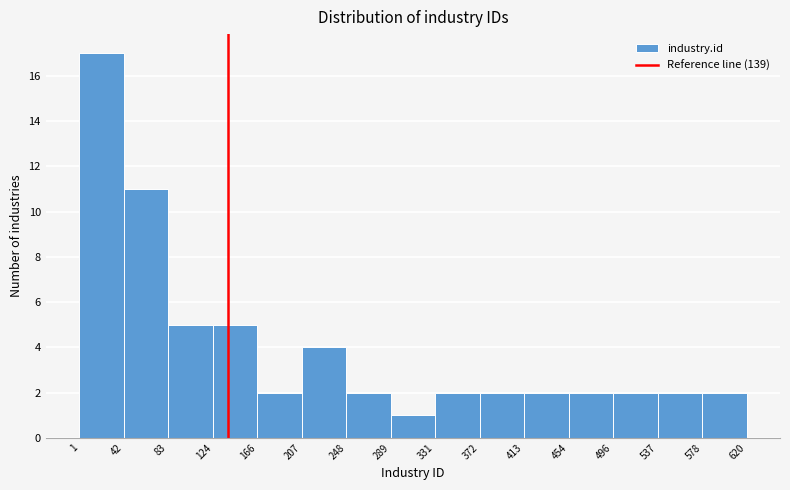

Reading left to right, list every bar in this chart as the range it spans on the x-axis followed by its height. The values are not printed on the chart, so give them approximately, as read against the axis.

1 to 42: 17
42 to 83: 11
83 to 124: 5
124 to 166: 5
166 to 207: 2
207 to 248: 4
248 to 289: 2
289 to 331: 1
331 to 372: 2
372 to 413: 2
413 to 454: 2
454 to 496: 2
496 to 537: 2
537 to 578: 2
578 to 620: 2